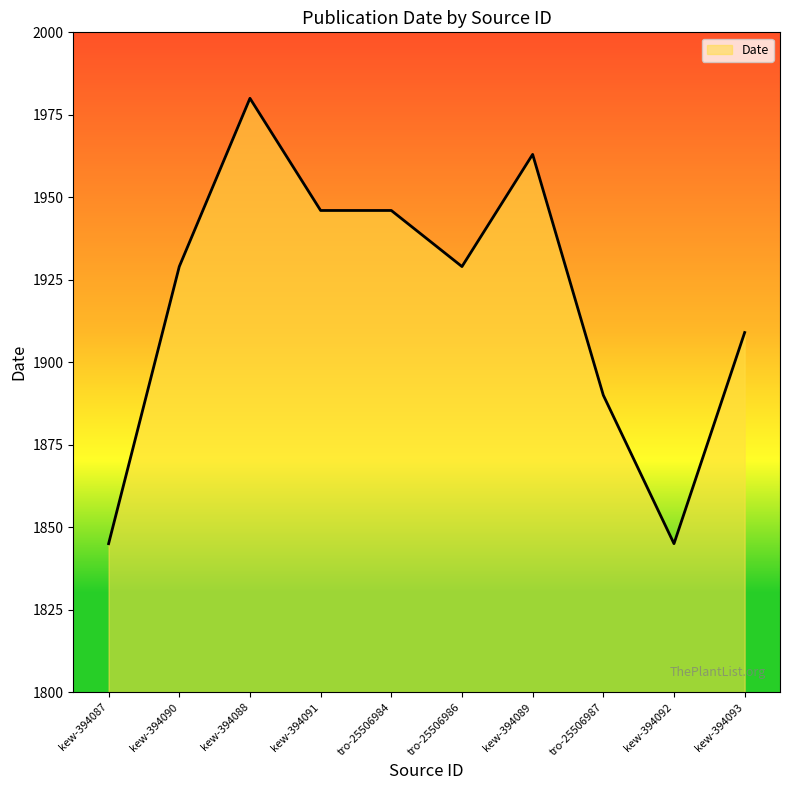

Count the number of categories in the chart.

10